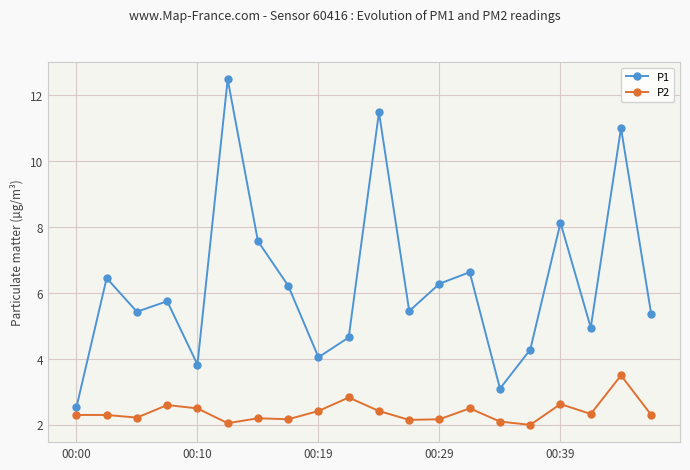

Which series has the widest spread of values?

P1